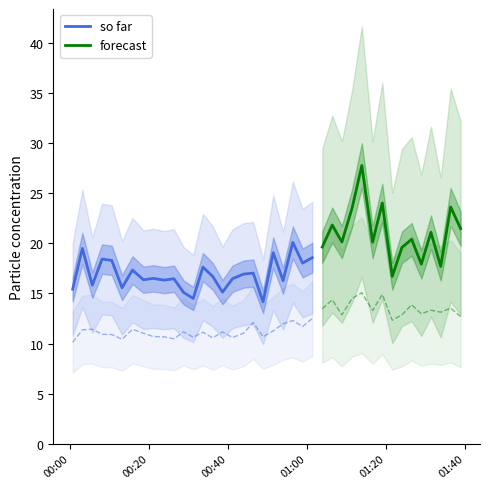

How many interior local peaks does the SDS_P1 series have?

15